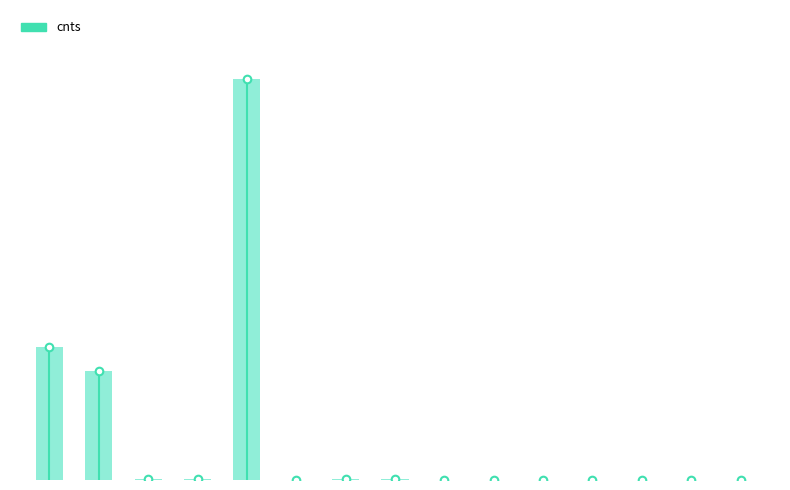

Approximately how many times larger is the value at 6 compared to 2?

1.9